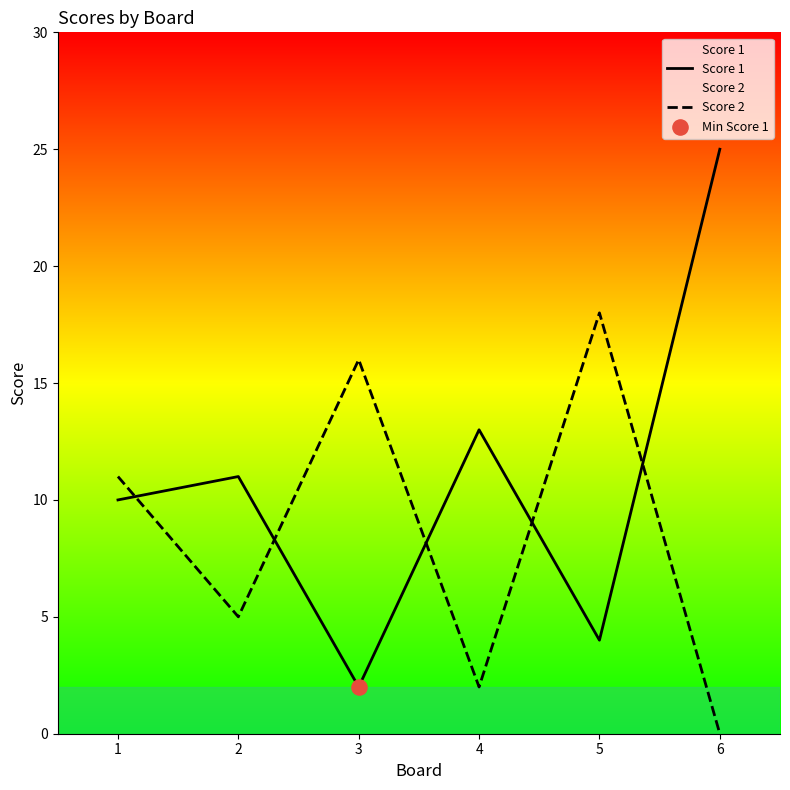

At which category is the sum across all series the highest?

6